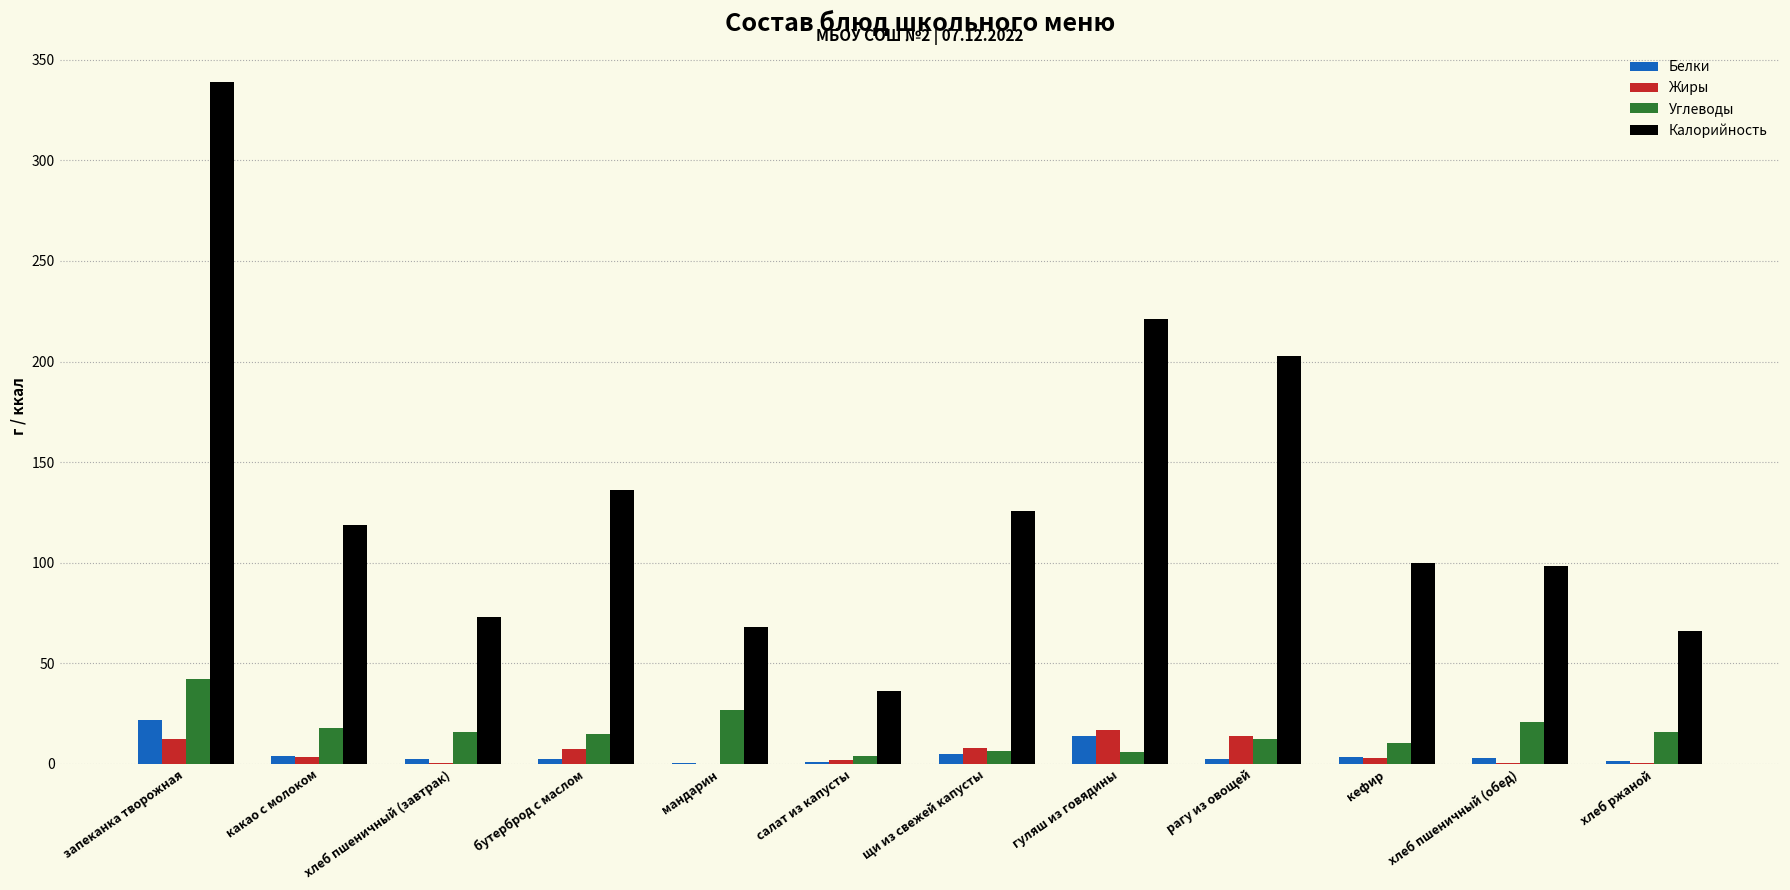

Which series changed the most between запеканка творожная and гуляш из говядины?

Калорийность